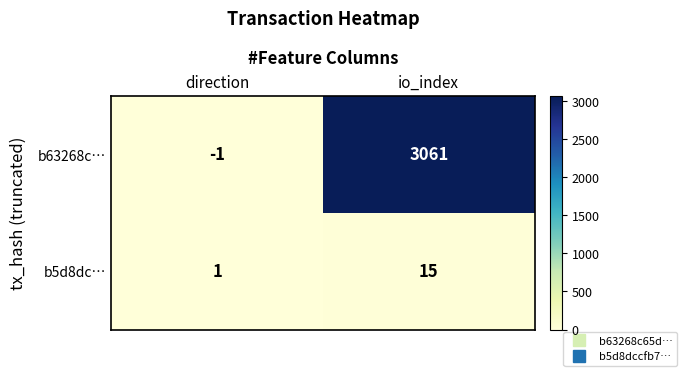

What is the sum of the b63268c… values at direction and io_index?

3060